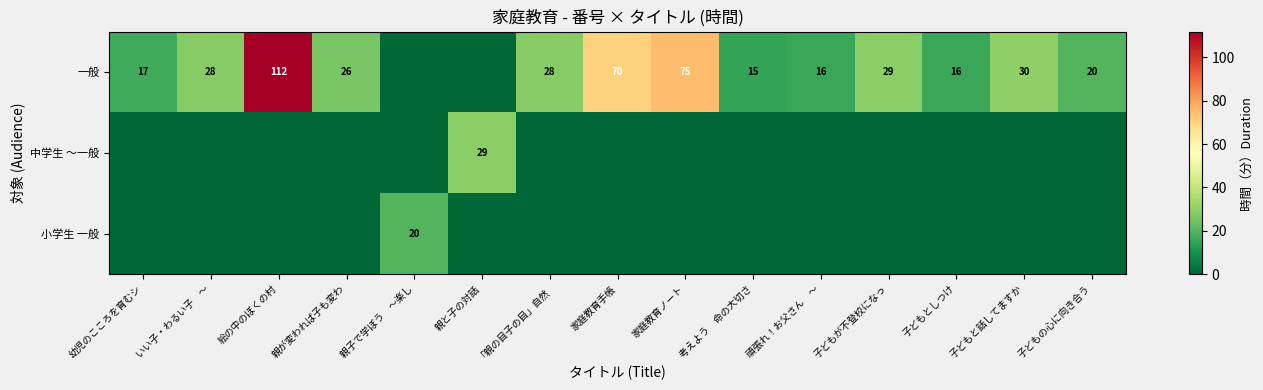

Which series has the largest total across all categories?

row_0